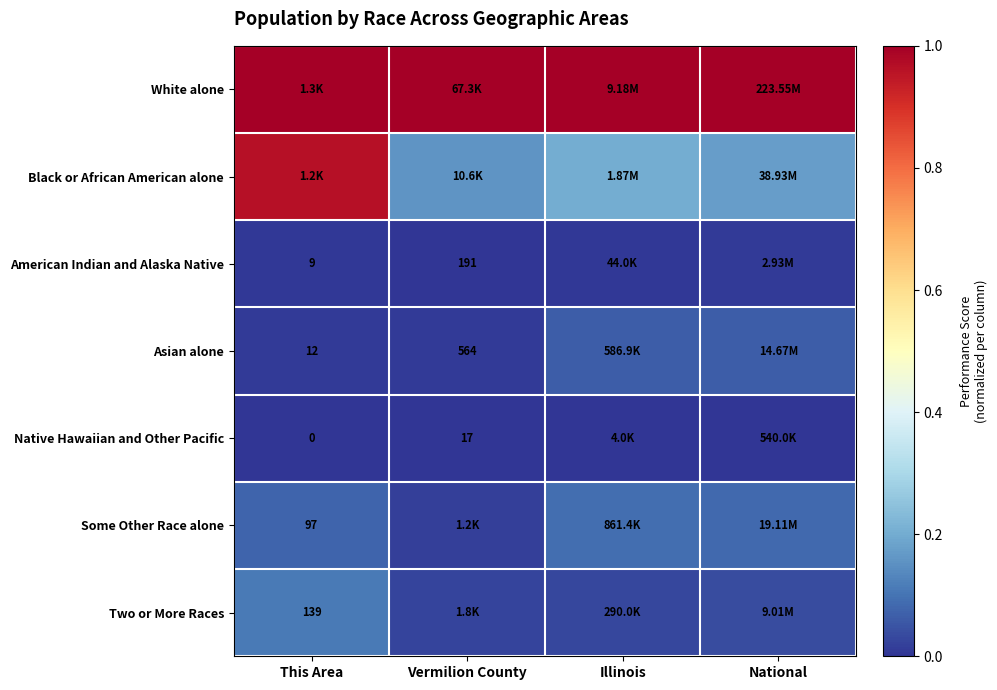

List the series in order of their peak value, lowest first.

Native Hawaiian and Other Pacific, American Indian and Alaska Native, Asian alone, Some Other Race alone, Two or More Races, Black or African American alone, White alone